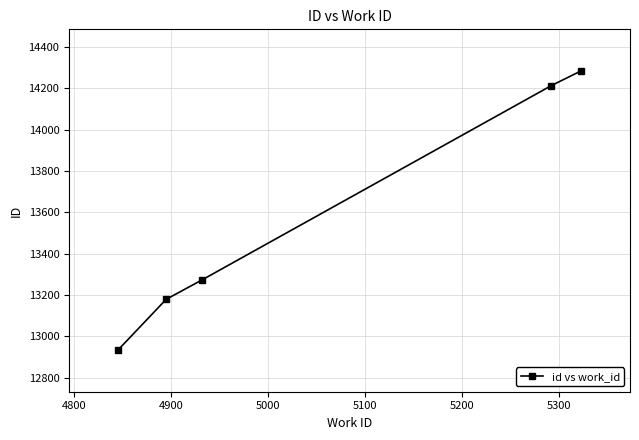

True or false: there are more than 0 points higher than both neighbors.

False